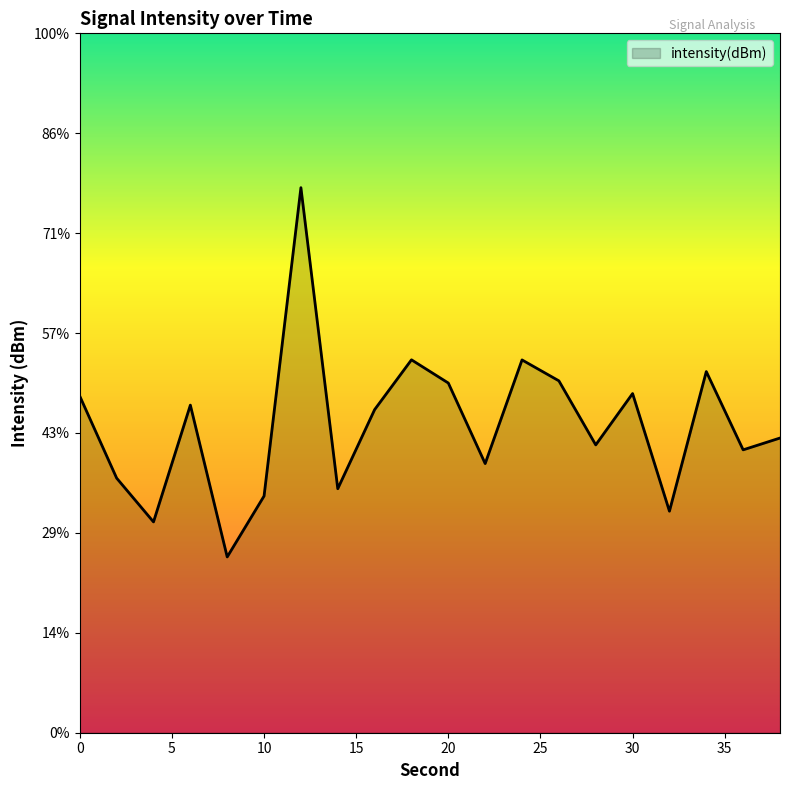

Reading left to right, list all the values displayed in this chart.

0=-128.2	2=-132.3	4=-134.5	6=-128.6	8=-136.2	10=-133.2	12=-117.7	14=-132.8	16=-128.8	18=-126.3	20=-127.5	22=-131.5	24=-126.3	26=-127.4	28=-130.6	30=-128.0	32=-133.9	34=-126.9	36=-130.8	38=-130.3